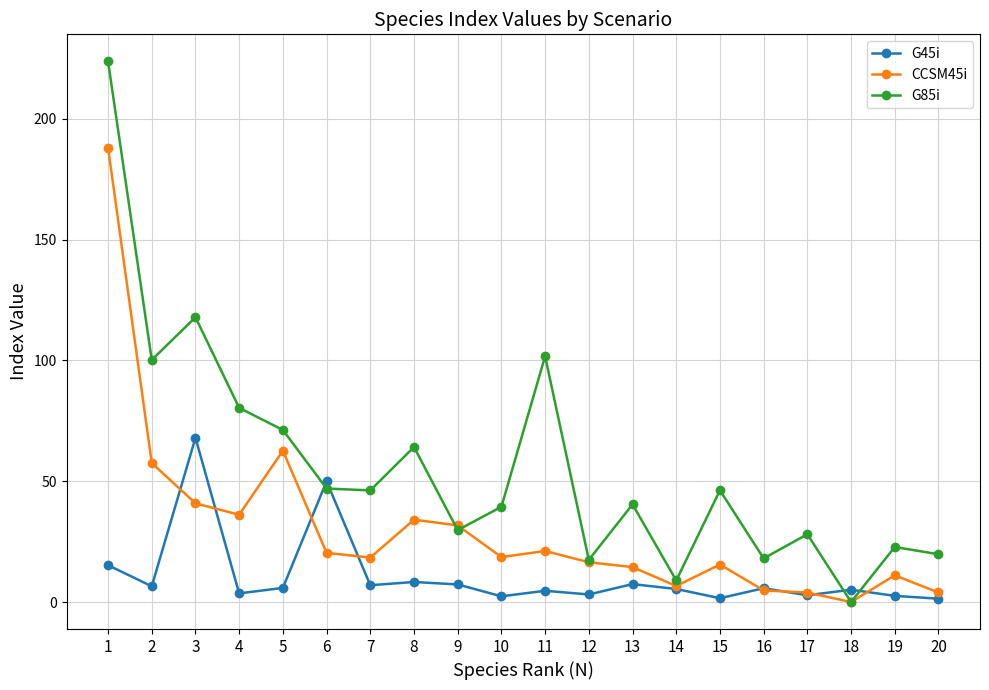

Between which two adjacent categories do G45i and G85i first intersect?

5 and 6